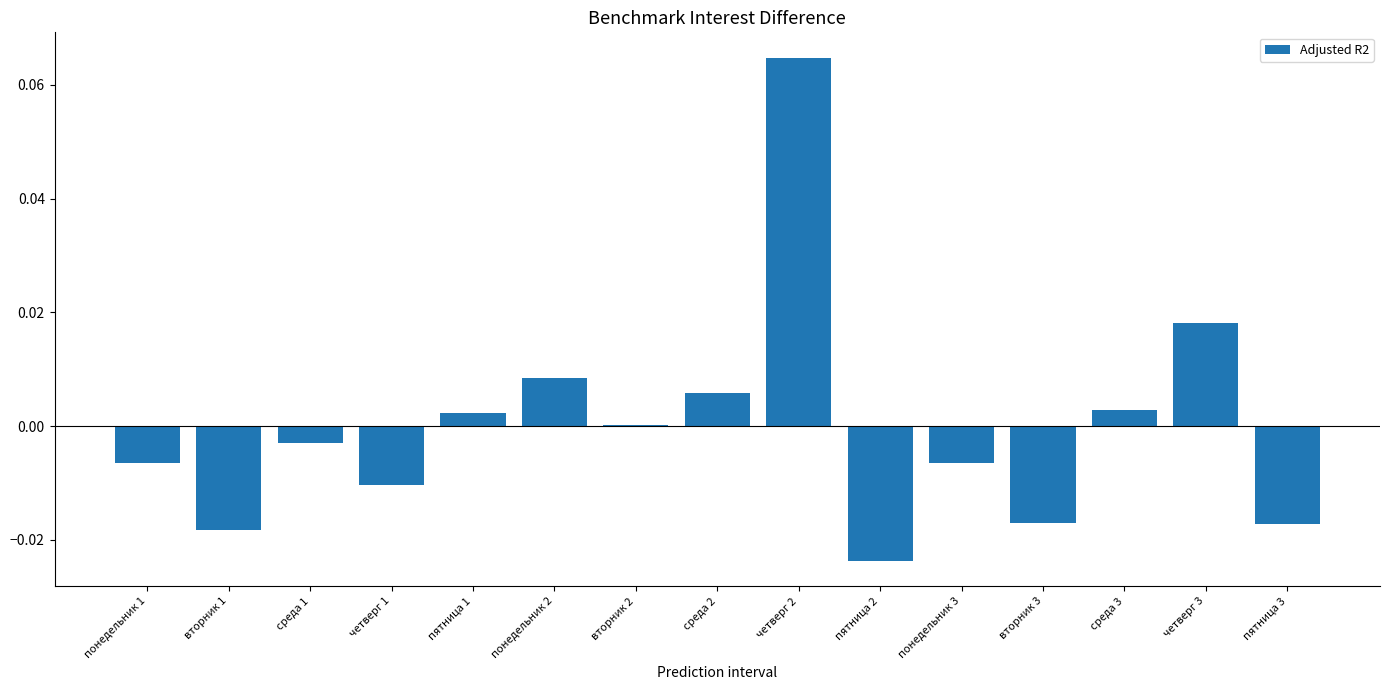

Count the number of data series in this chart.

1